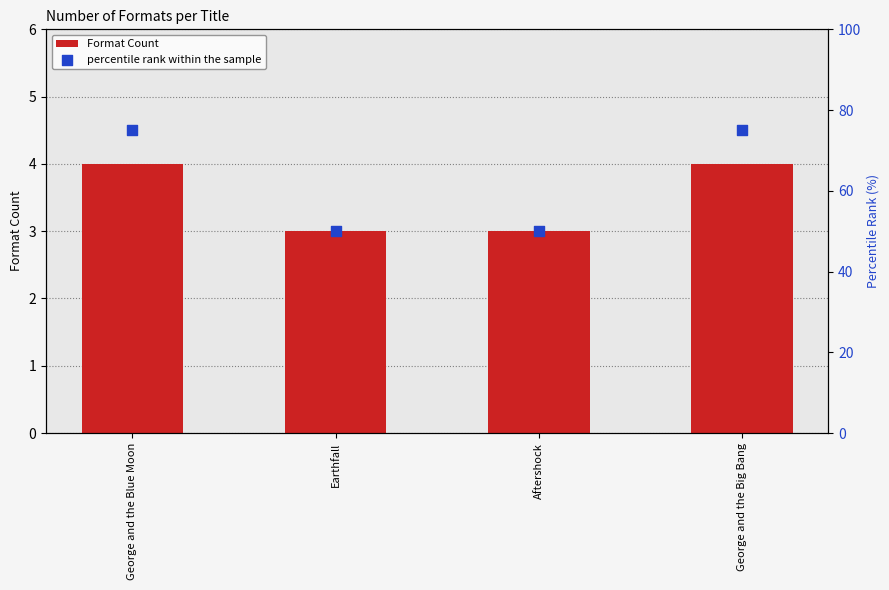

What are all the series names shown in the legend?

Format Count, percentile rank within the sample